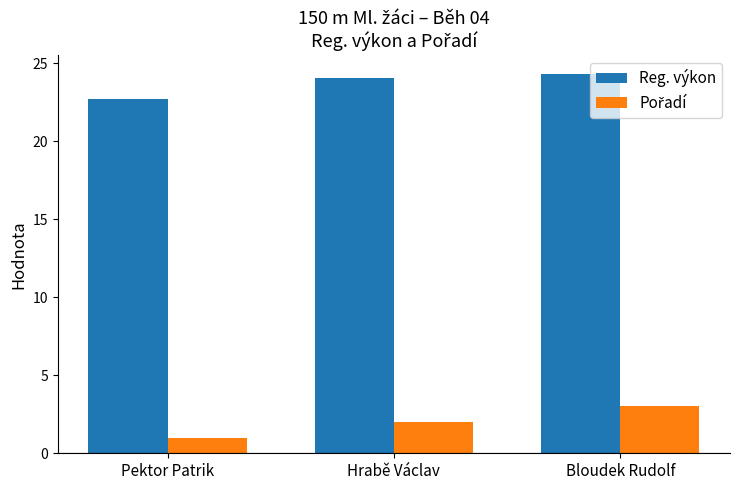

Are the bars grouped side by side (vs. stacked)?

Yes